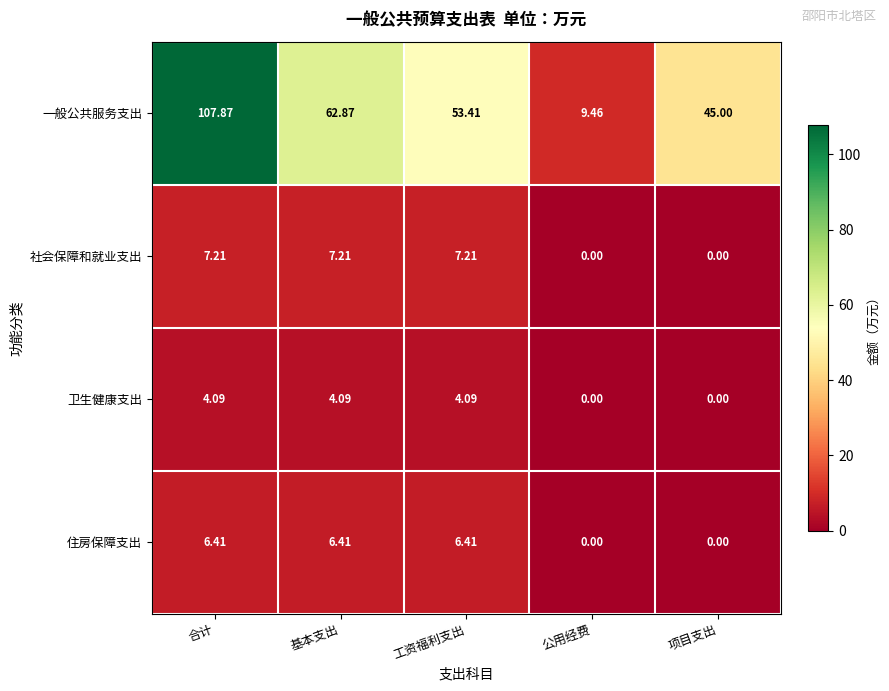

Which category has the highest value across all series?

合计